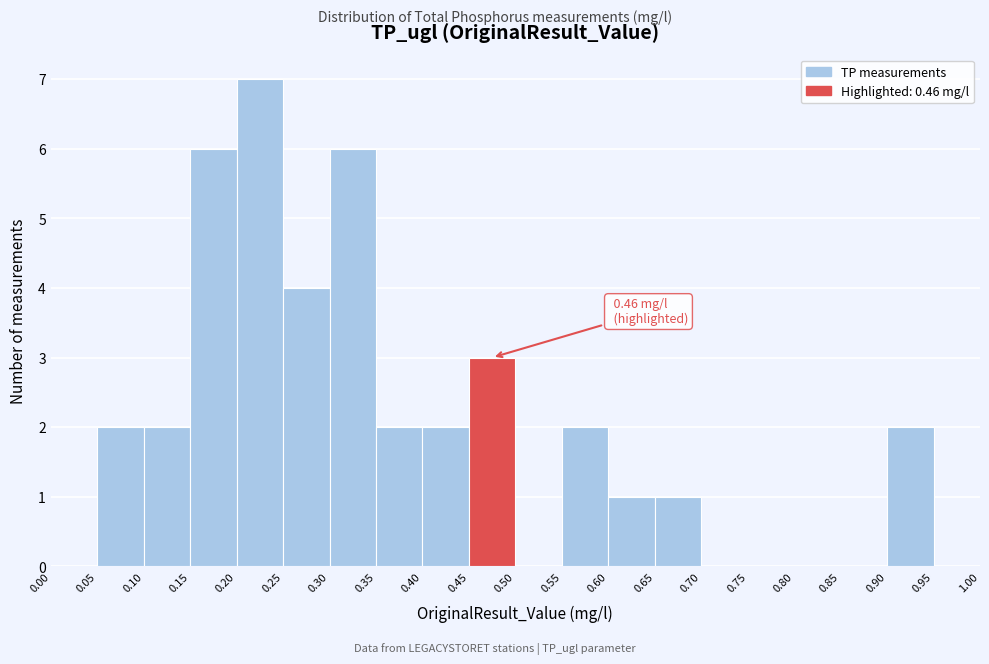

Which range on the x-axis has the tallest bar?

0.20 to 0.25